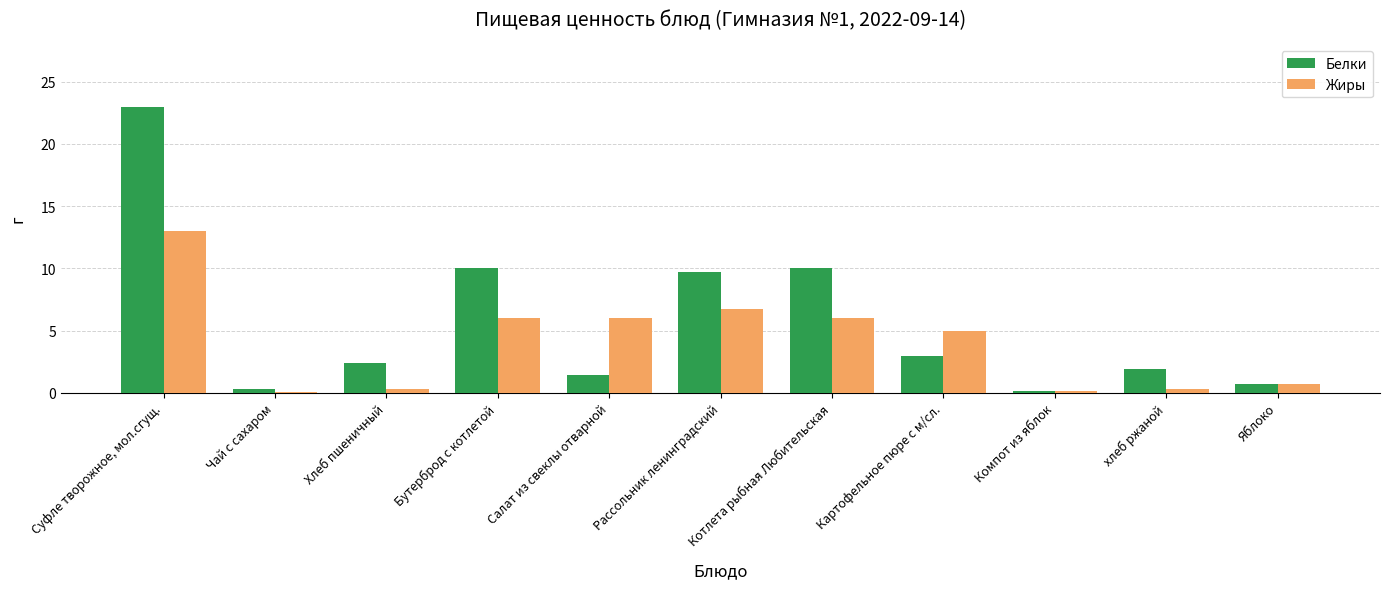

What is the sum of all Жиры values?

44.2